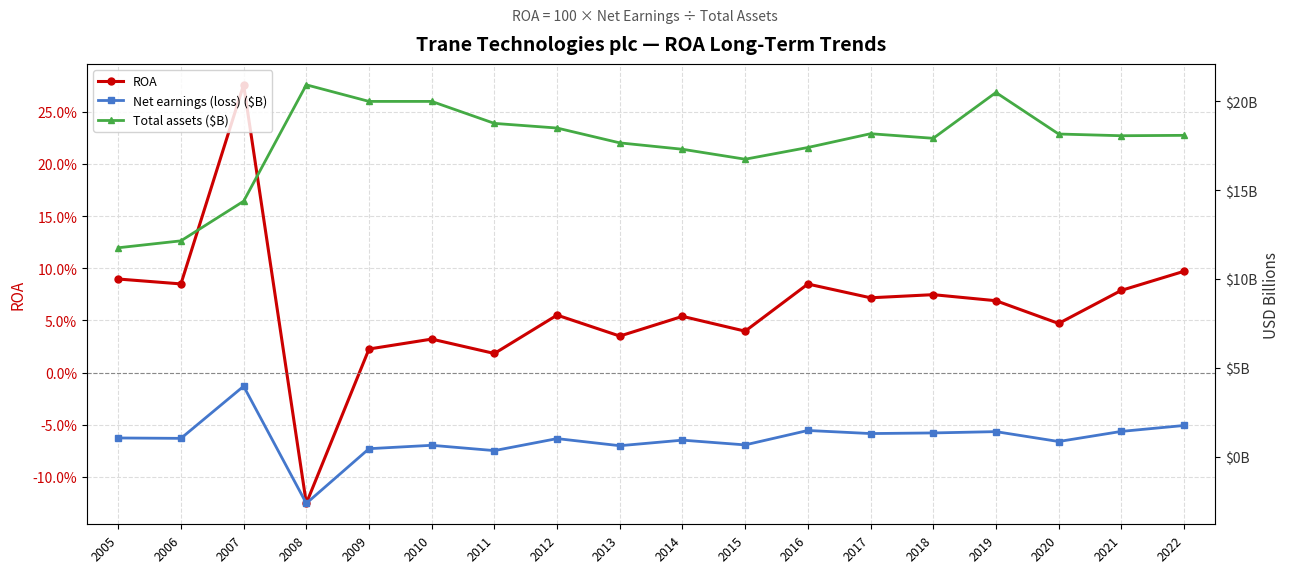

Reading left to right, extract all data points from this chart.

ROA: 0.1	0.1	0.3	-0.1	0.0	0.0	0.0	0.1	0.0	0.1	0.0	0.1	0.1	0.1	0.1	0.0	0.1	0.1
Net earnings (loss) ($B): 1.1	1.0	4.0	-2.6	0.5	0.6	0.3	1.0	0.6	0.9	0.7	1.5	1.3	1.3	1.4	0.9	1.4	1.8
Total assets ($B): 11.8	12.1	14.4	20.9	20.0	20.0	18.8	18.5	17.7	17.3	16.7	17.4	18.2	17.9	20.5	18.2	18.1	18.1